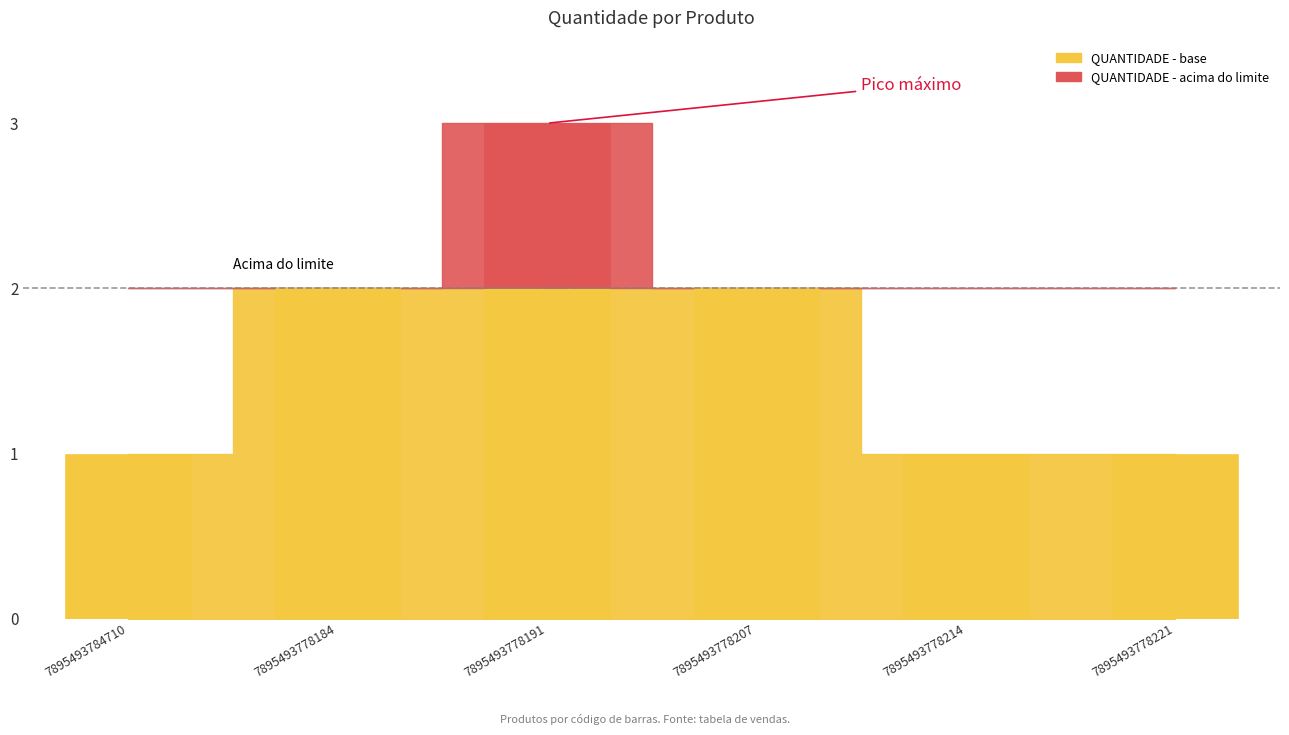

Reading left to right, list all the values displayed in this chart.

7895493784710=1	7895493778184=2	7895493778191=3	7895493778207=2	7895493778214=1	7895493778221=1